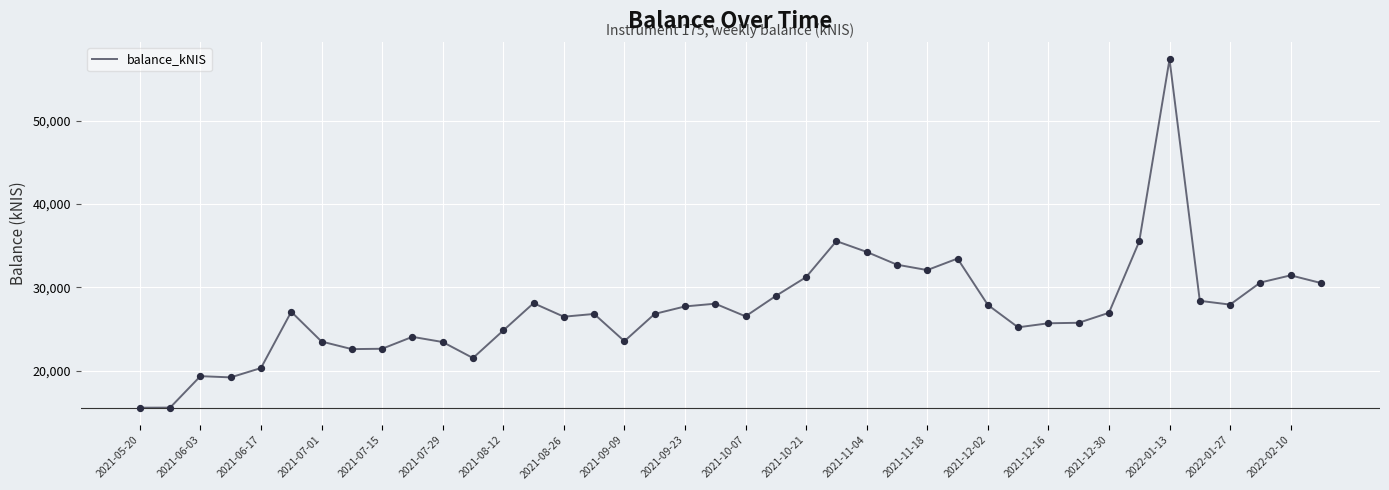

What is the smallest value displayed?

15570.8